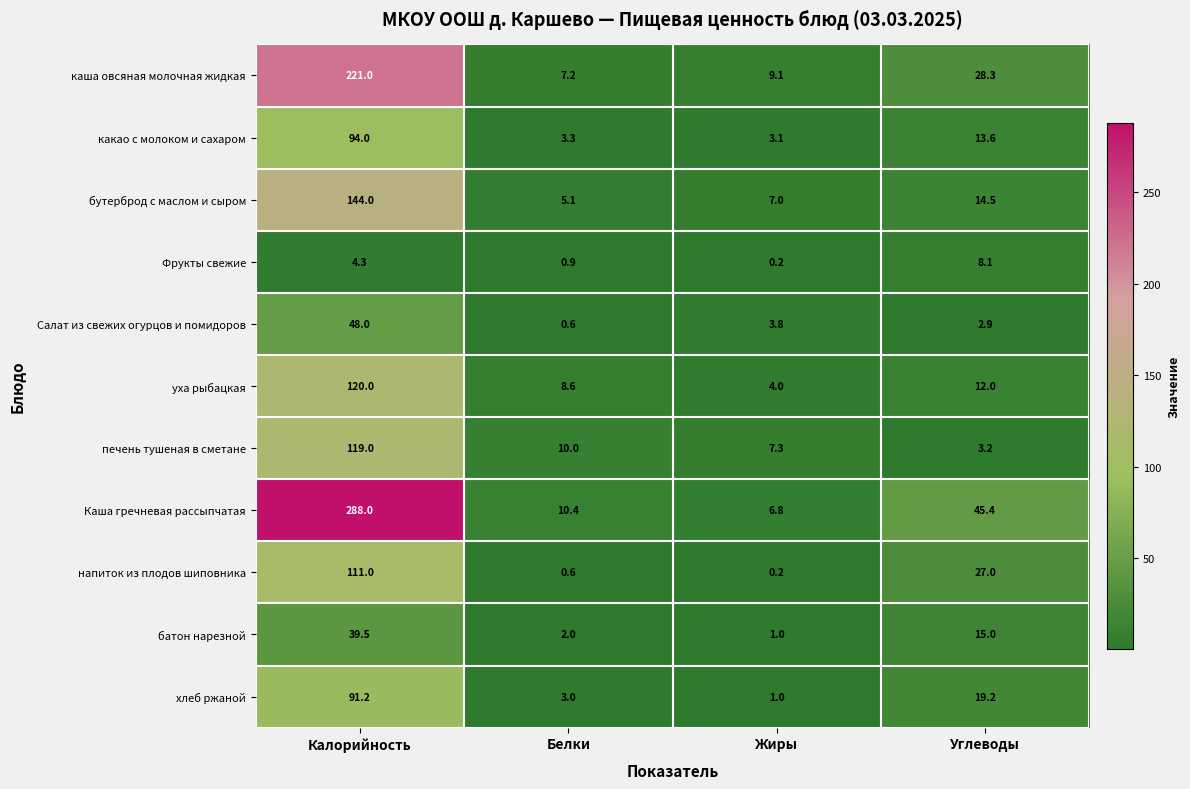

What is the greatest value displayed?

288.0